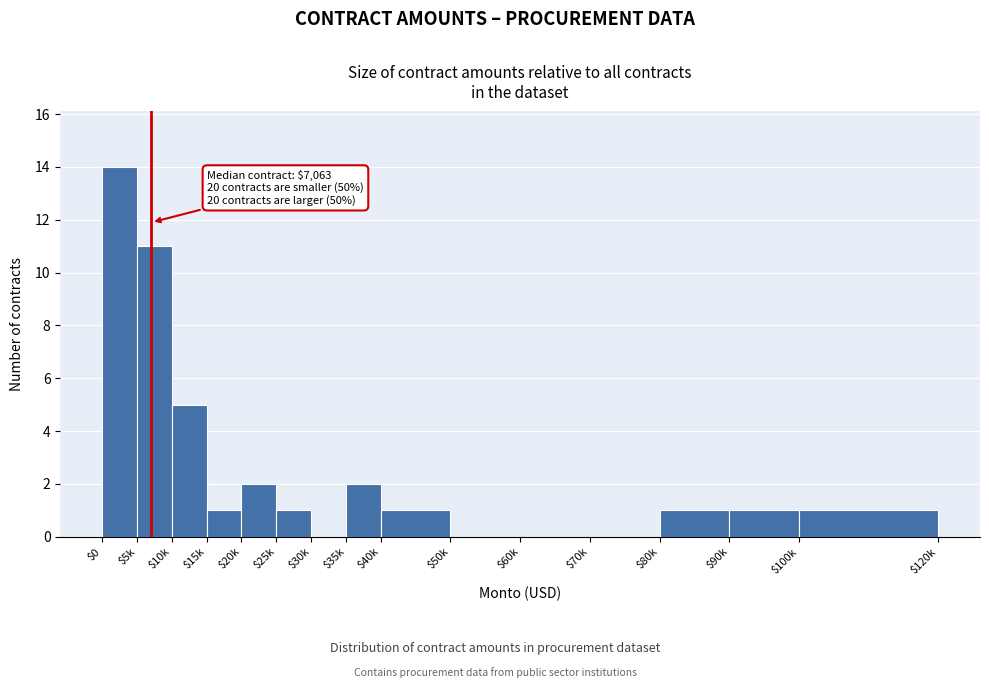

True or false: the data shows 0 at $50k.

True